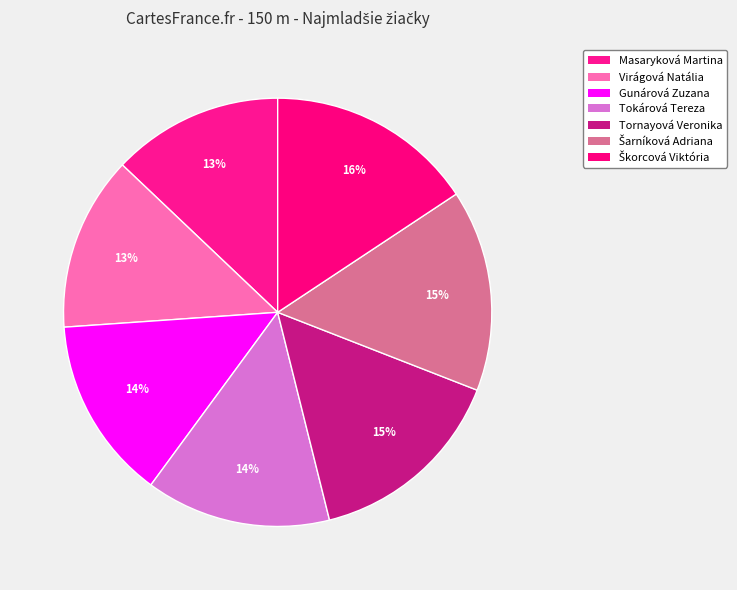

How many slices are in this pie chart?

7